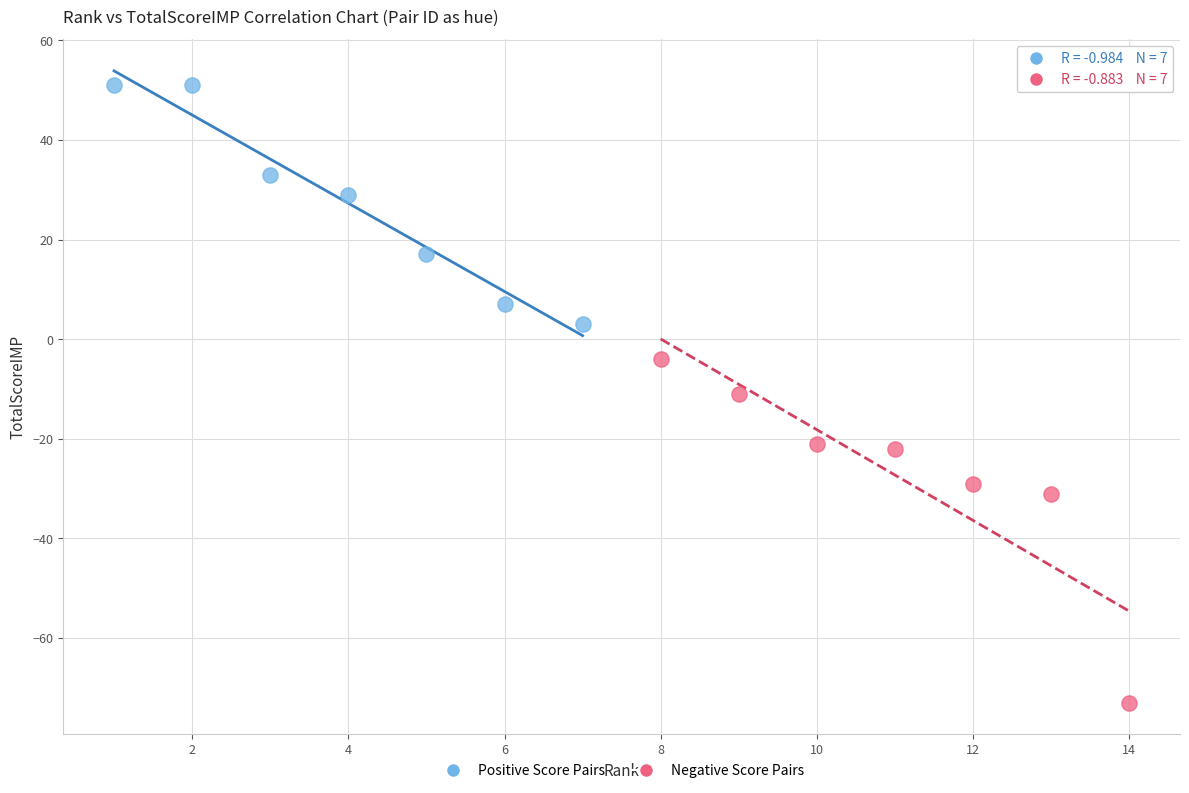

Which series contains the highest Y value?

Positive Score Pairs